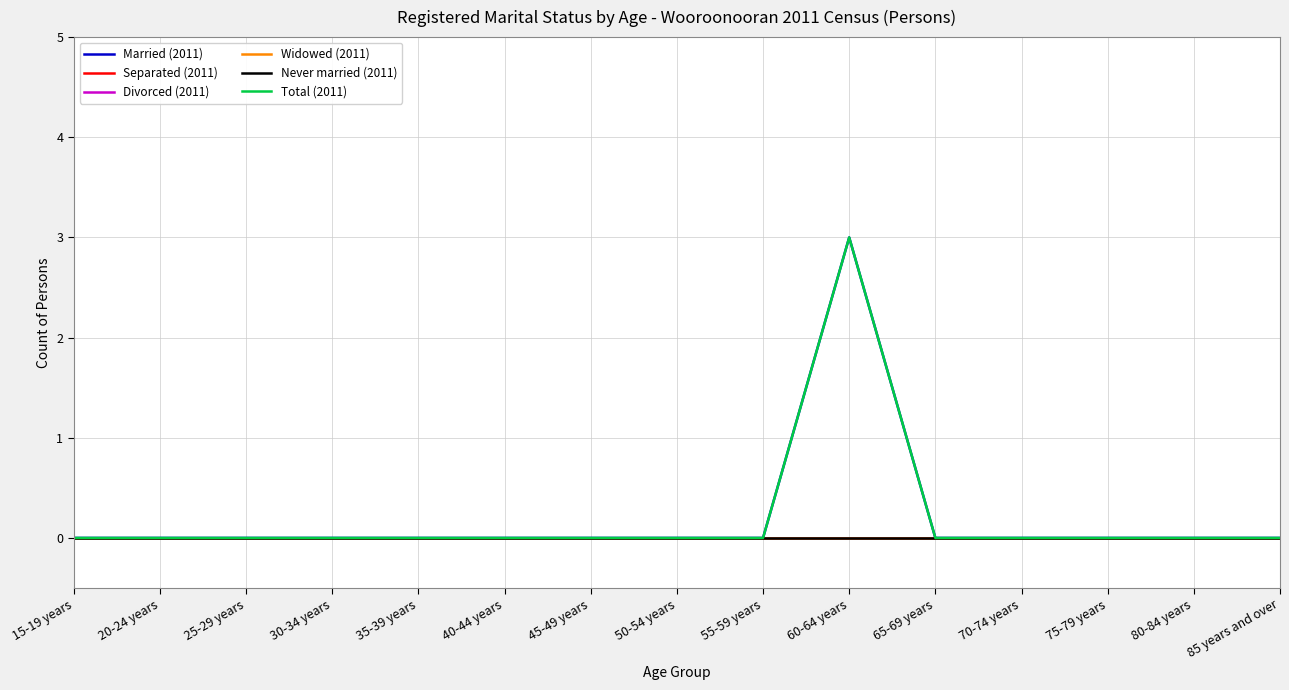

How many interior local peaks does the Married (2011) series have?

1